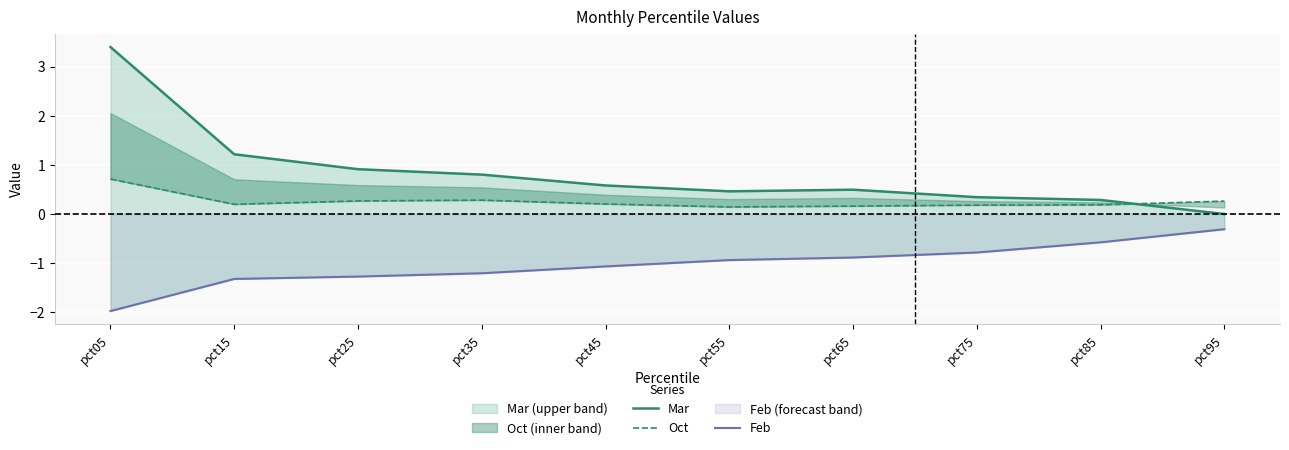

What is the maximum value for Mar?

3.4